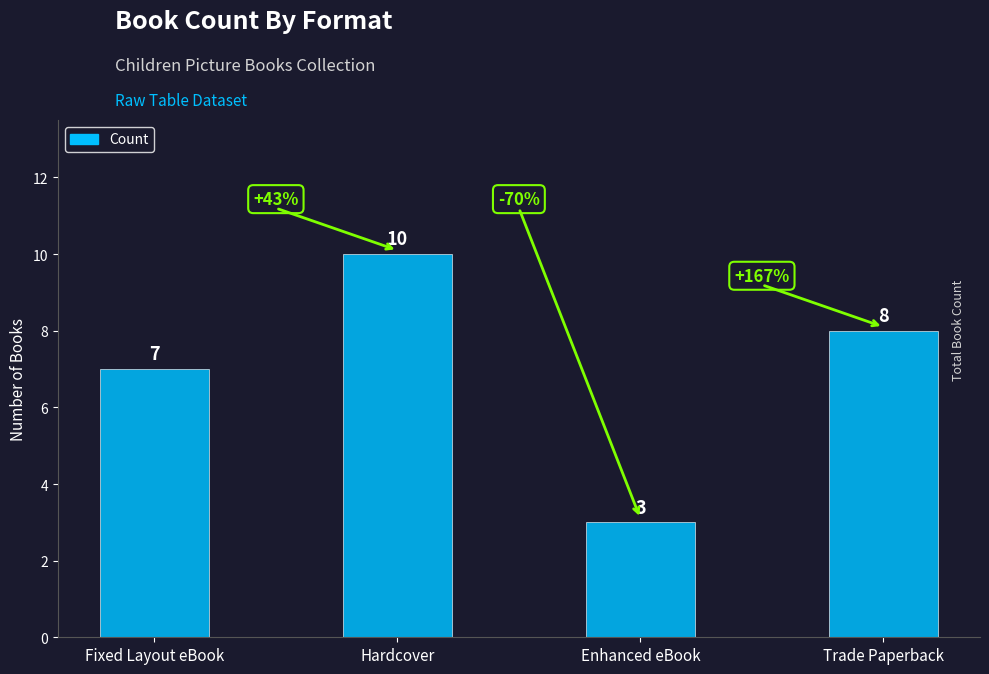

What is the difference between the maximum and minimum values?

7